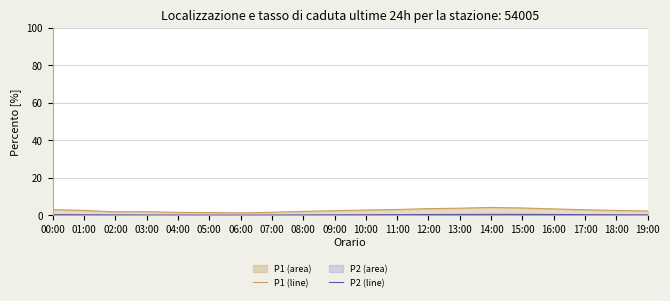

Reading right to left, what are all the values shown in this chart?

P1 (line): 2.3	2.6	3.0	3.4	3.9	4.2	3.8	3.5	3.1	2.8	2.5	2.1	1.6	1.3	1.5	1.6	1.9	1.9	2.6	3.0
P2 (line): 0.2	0.3	0.3	0.4	0.5	0.5	0.5	0.4	0.3	0.3	0.2	0.2	0.1	0.1	0.1	0.1	0.1	0.2	0.3	0.3